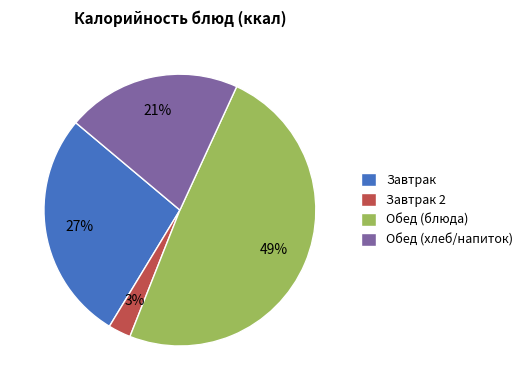

Which category has the smallest portion of the pie?

Завтрак 2